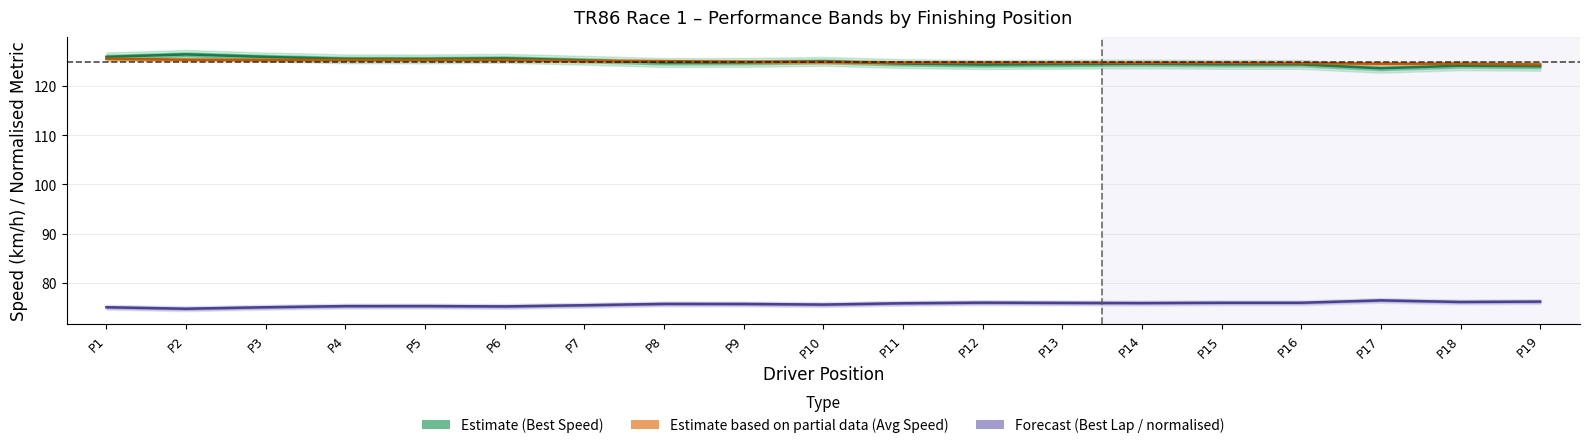

Rank the categories by Estimate based on partial data value from highest to lowest.

P1, P2, P3, P4, P5, P6, P7, P8, P9, P10, P11, P12, P13, P14, P15, P16, P17, P18, P19